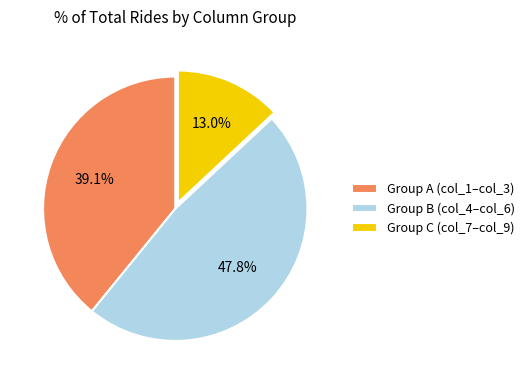

What portion of the pie excludes Group C (col_7–col_9)?

87.0%